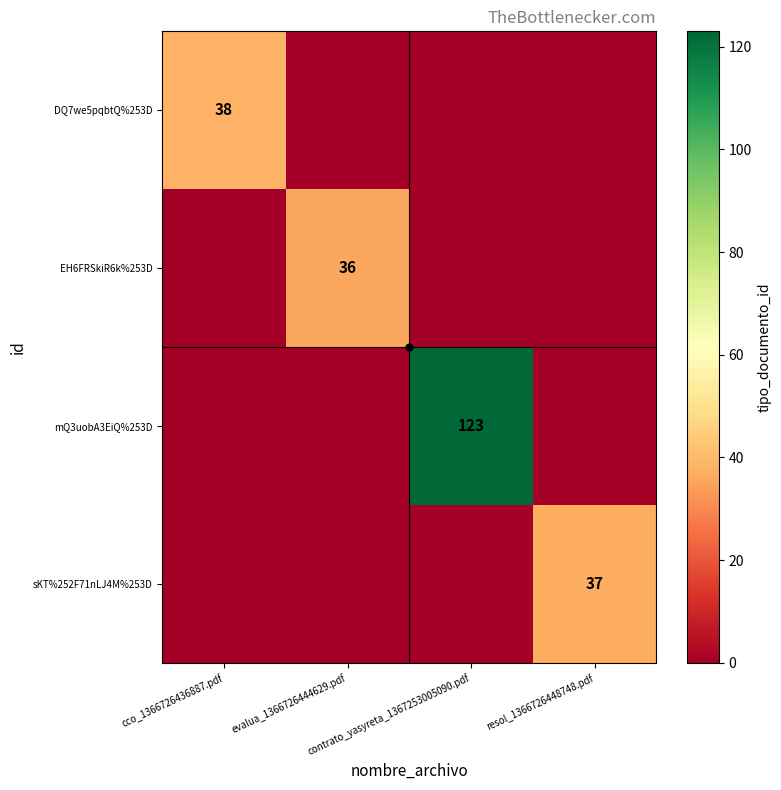

What is the greatest value displayed?

123